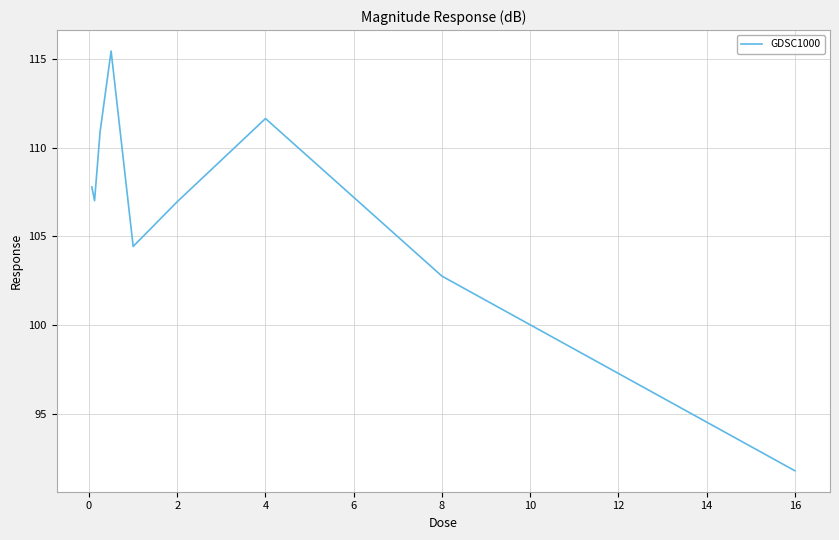

What is the difference between the maximum and minimum values?

23.7